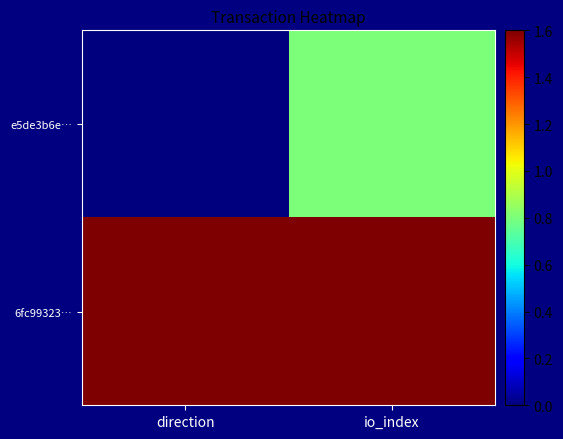

Between direction and io_index, which series saw the biggest shift?

e5de3b6e…